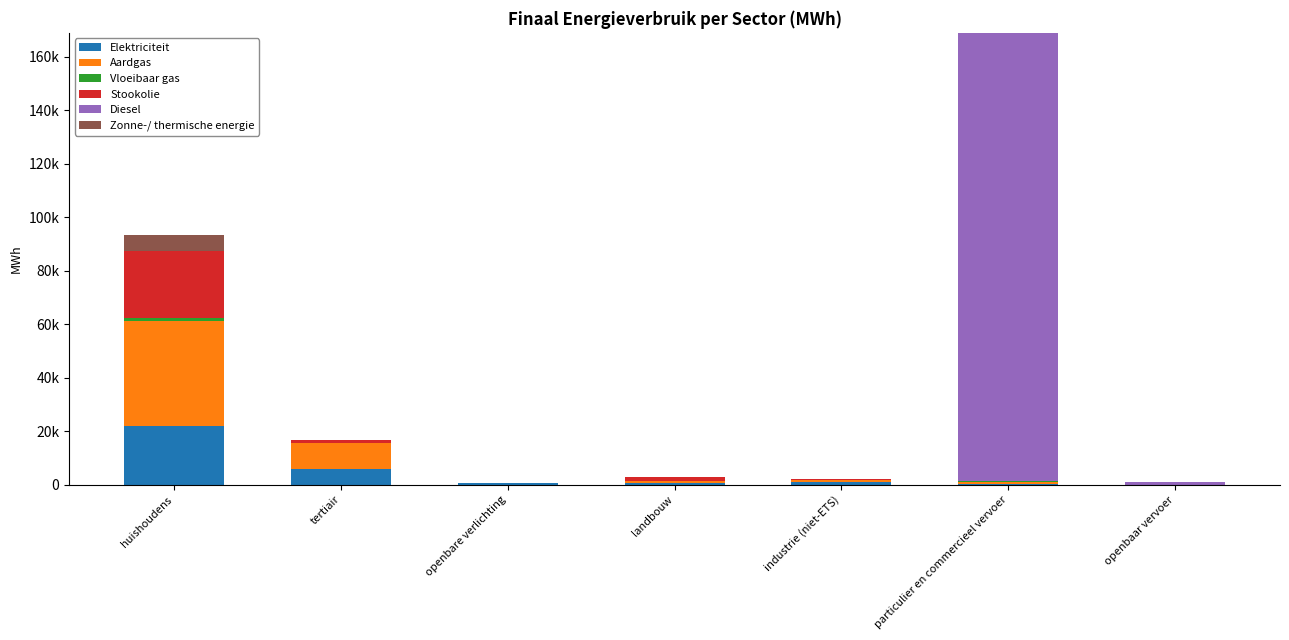

What is the label of the 2nd bar from the right?

particulier en commercieel vervoer